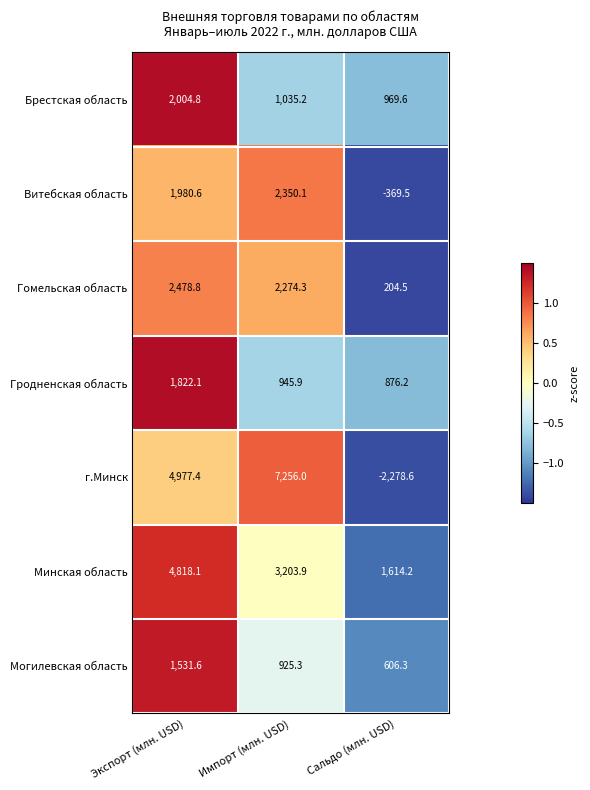

At which category does the chart reach its peak across all series?

Импорт (млн. USD)